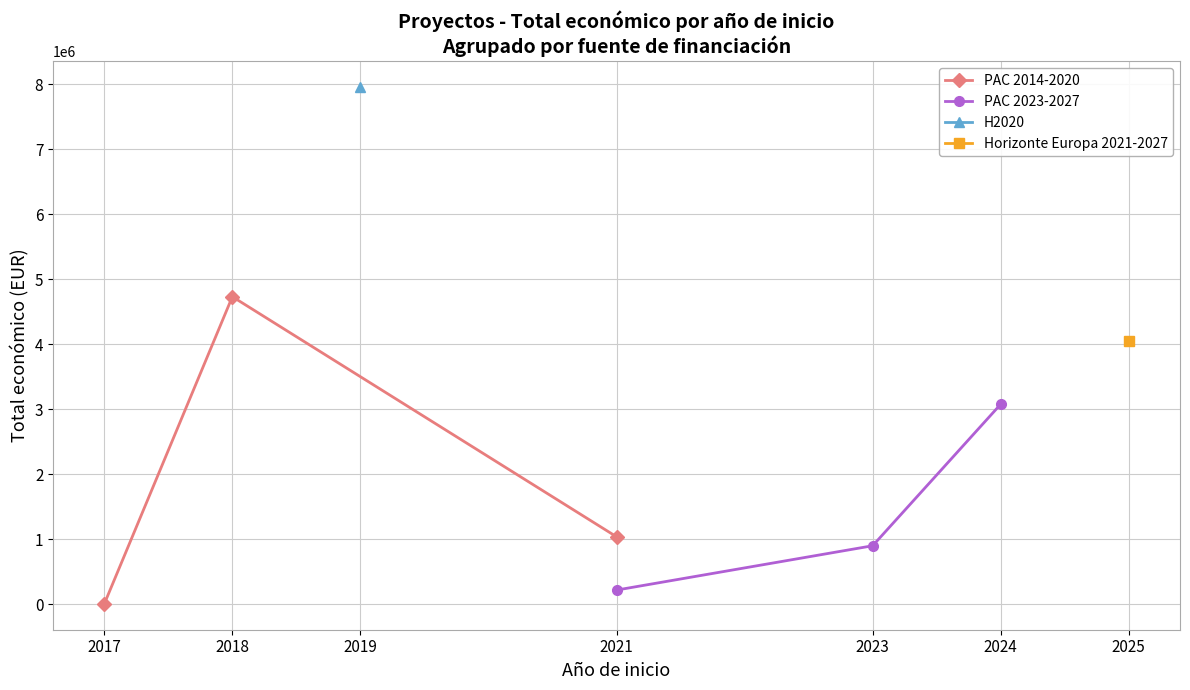

True or false: PAC 2023-2027 has a value of 3075929 at 2024.

True